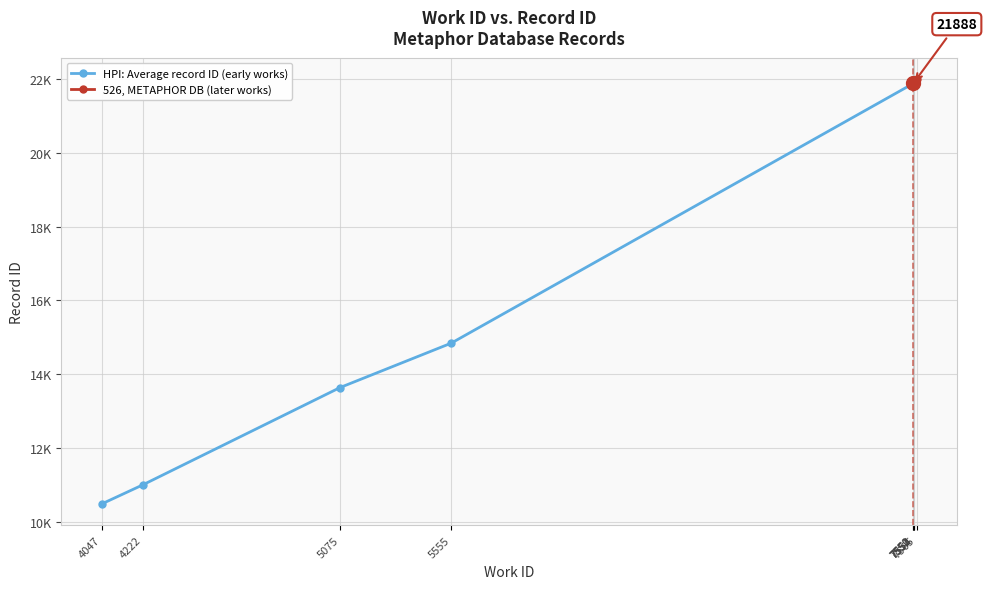

How many values in the 526, METAPHOR DB (later works) series exceed 21935?

2